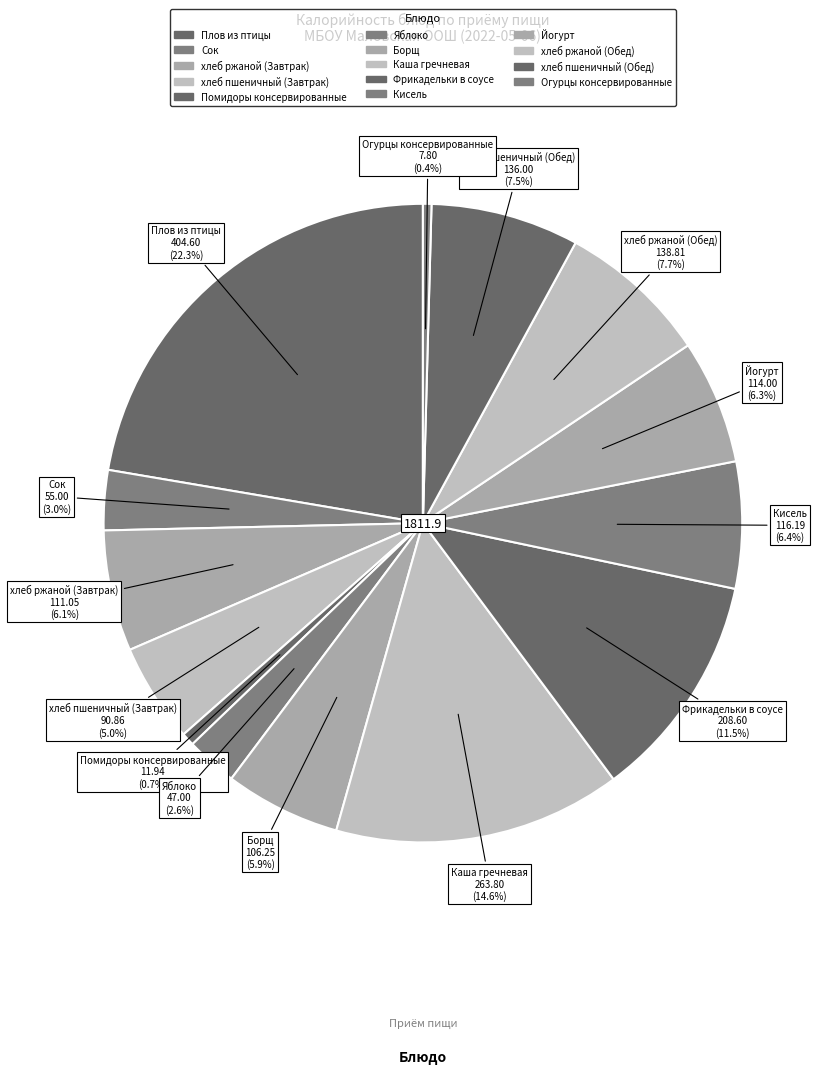

The Йогурт slice represents 6% of the pie. True or false?

True